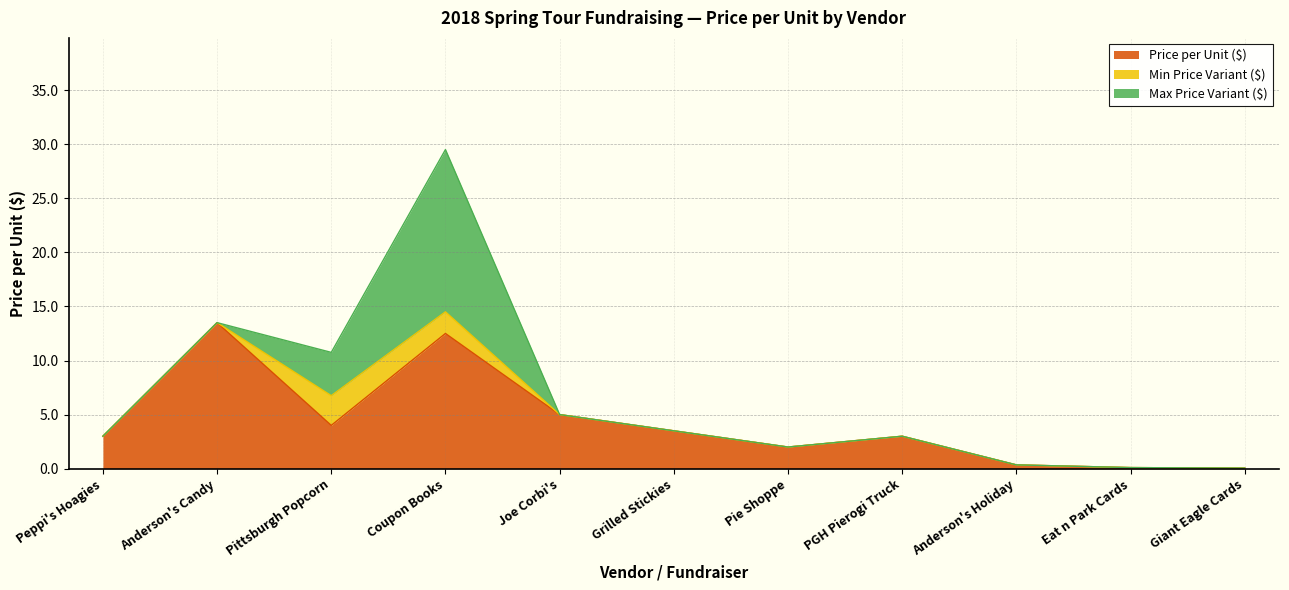

What is the total value across all series at Pittsburgh Popcorn?

10.8